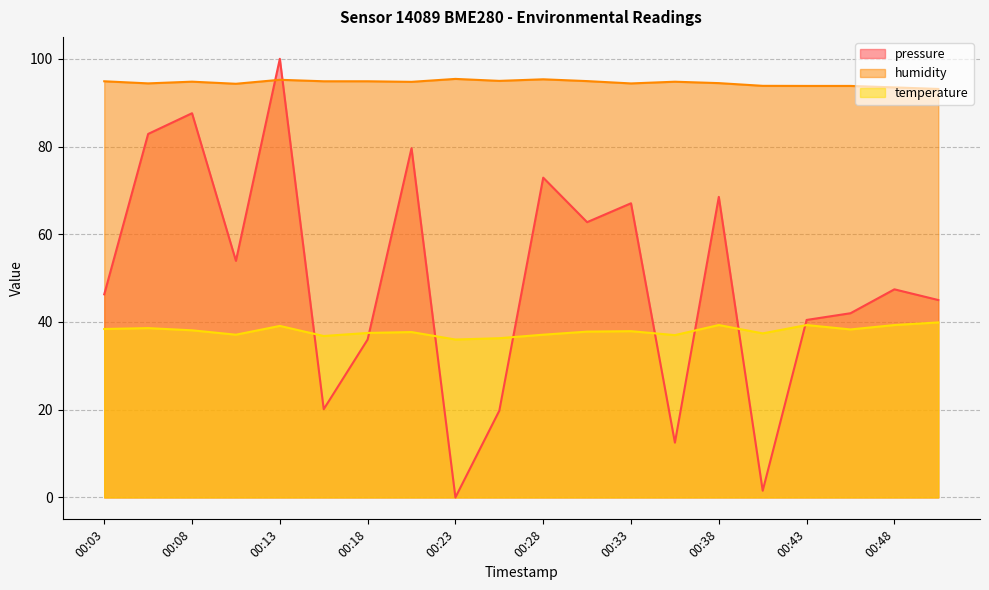

Is the value of humidity at 00:33 greater than the value of temperature at 00:48?

Yes